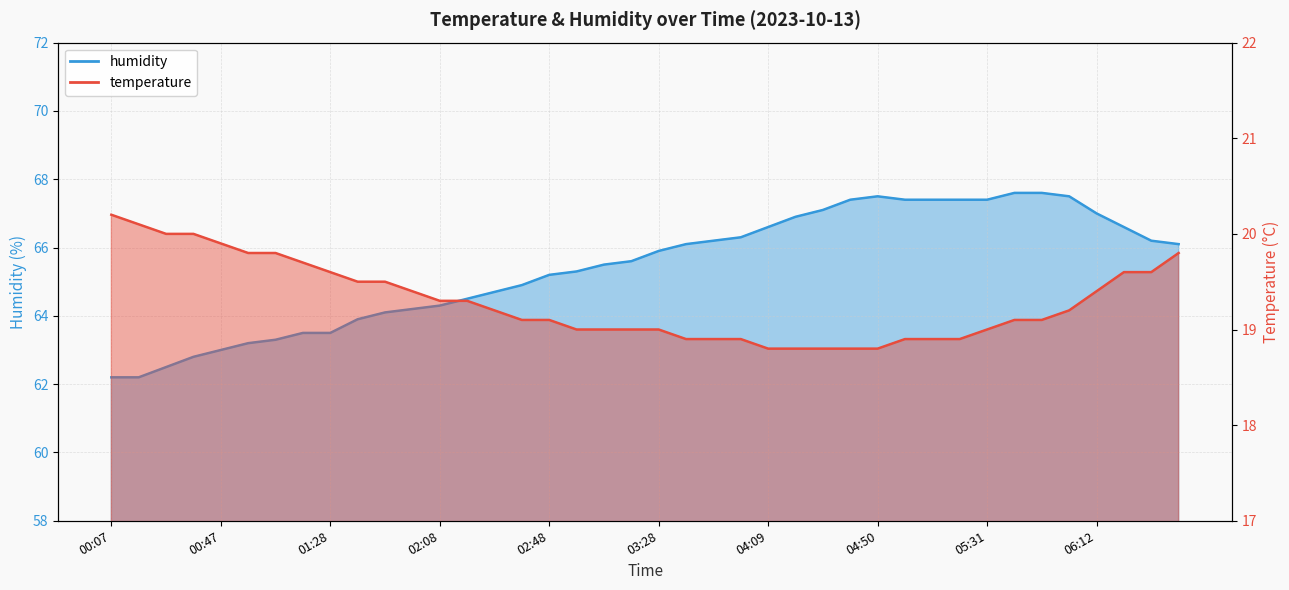

Is it true that humidity equals 66.3 at 03:59?

True